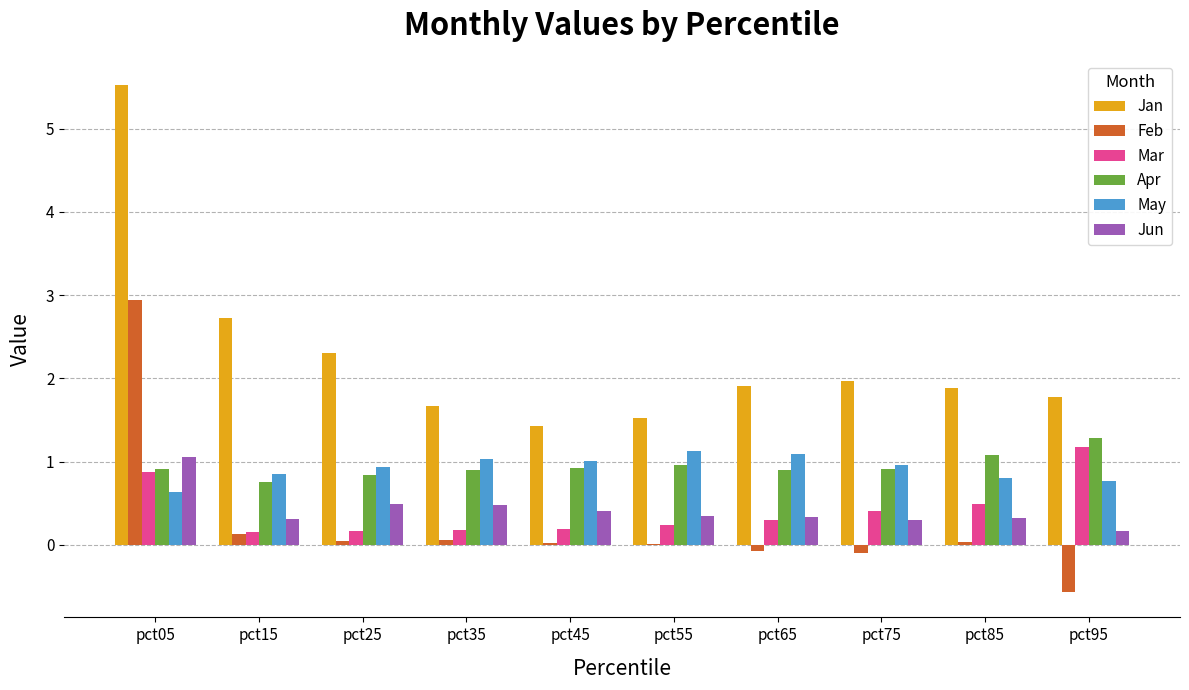

At which category is the sum across all series the highest?

pct05